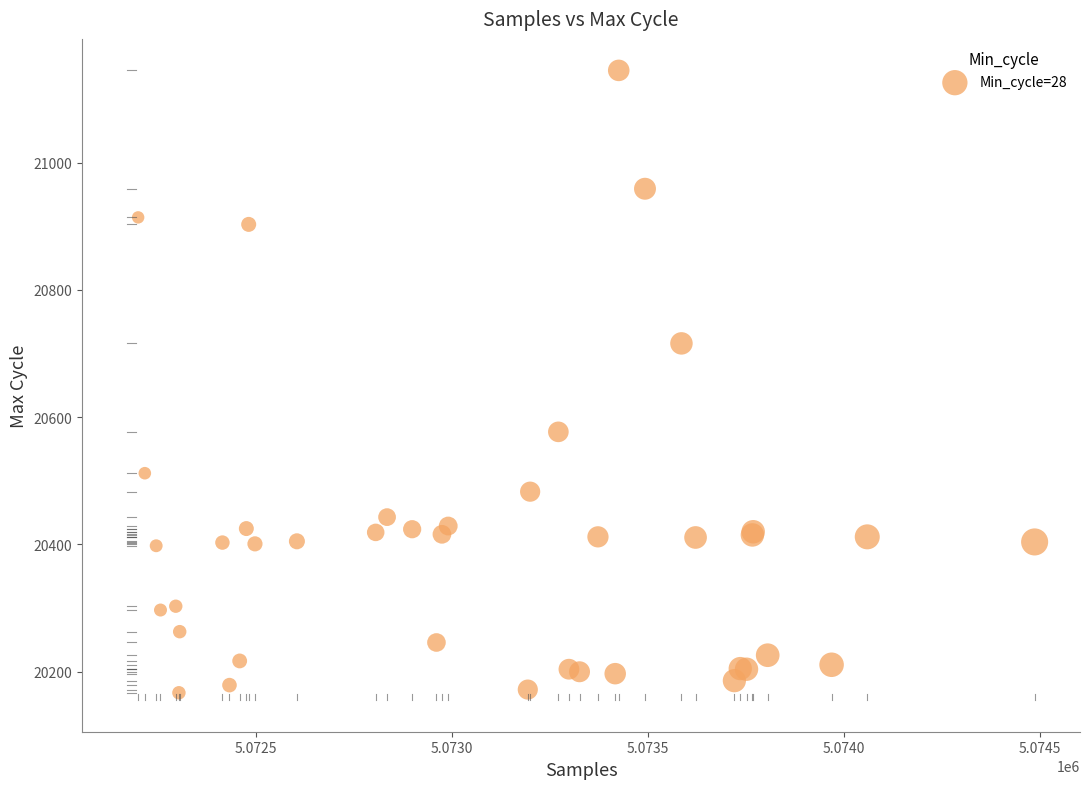

What Y value in the scatter plot is closest to 20656?

20716